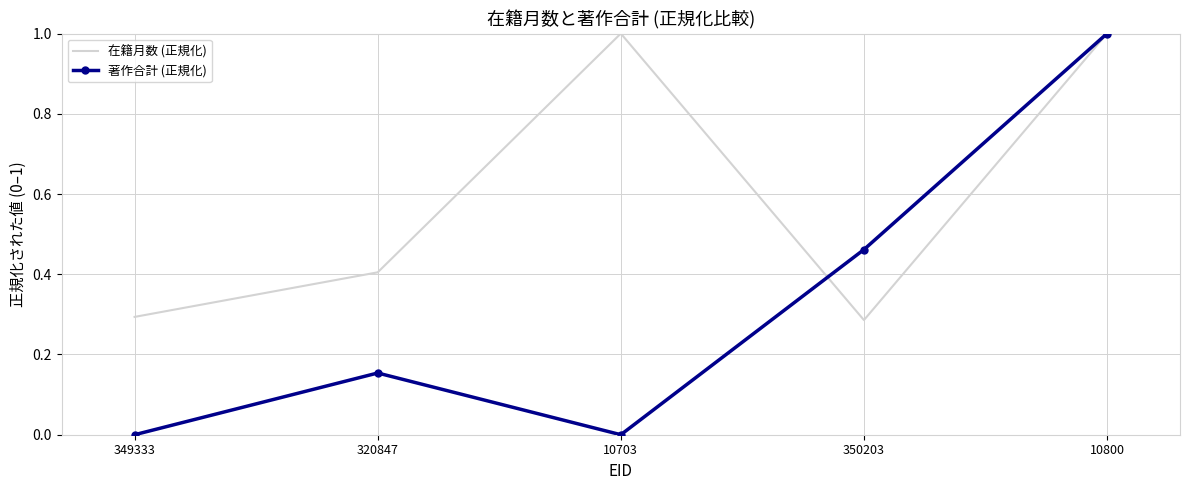

What is the maximum value for 在籍月数 (正規化)?

1.0